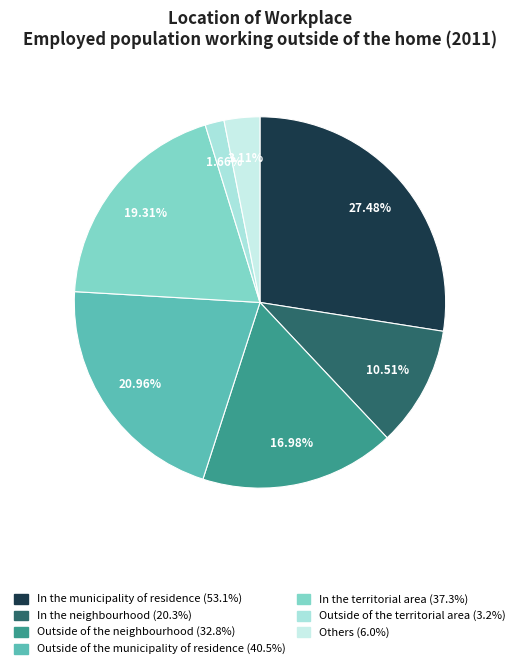

How many segments does this pie chart have?

7